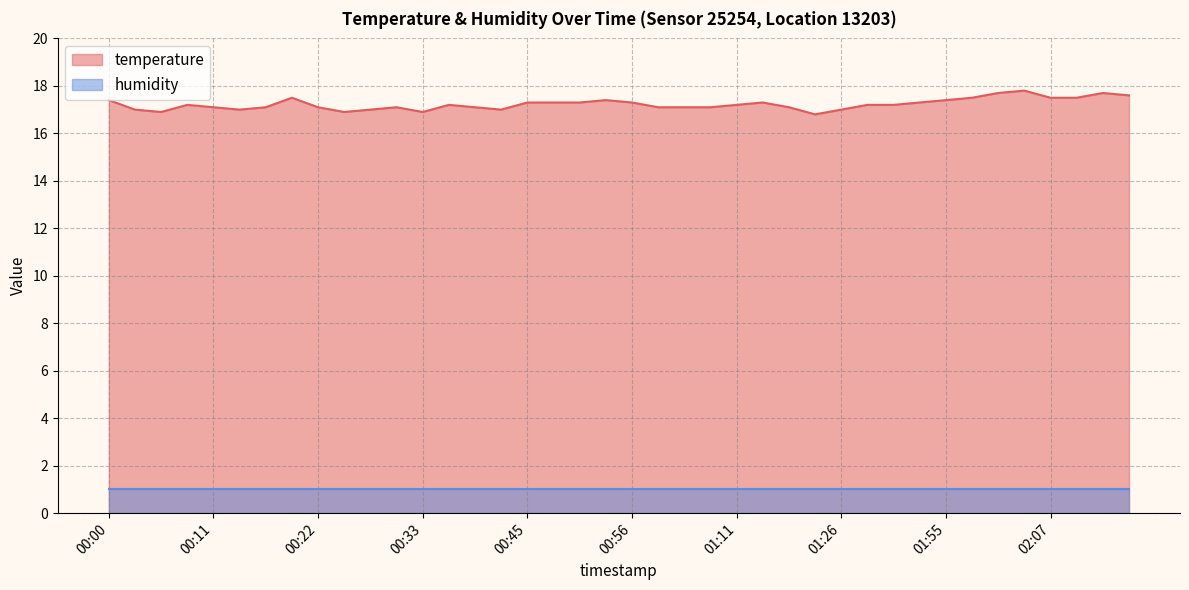

Reading left to right, list all the values displayed in this chart.

00:00=17.4	00:03=17.0	00:06=16.9	00:08=17.2	00:11=17.1	00:14=17.0	00:17=17.1	00:19=17.5	00:22=17.1	00:25=16.9	00:28=17.0	00:31=17.1	00:33=16.9	00:36=17.2	00:39=17.1	00:42=17.0	00:45=17.3	00:48=17.3	00:50=17.3	00:53=17.4	00:56=17.3	01:03=17.1	01:05=17.1	01:08=17.1	01:11=17.2	01:14=17.3	01:20=17.1	01:23=16.8	01:26=17.0	01:29=17.2	01:39=17.2	01:52=17.3	01:55=17.4	01:58=17.5	02:01=17.7	02:04=17.8	02:07=17.5	02:10=17.5	02:14=17.7	02:16=17.6